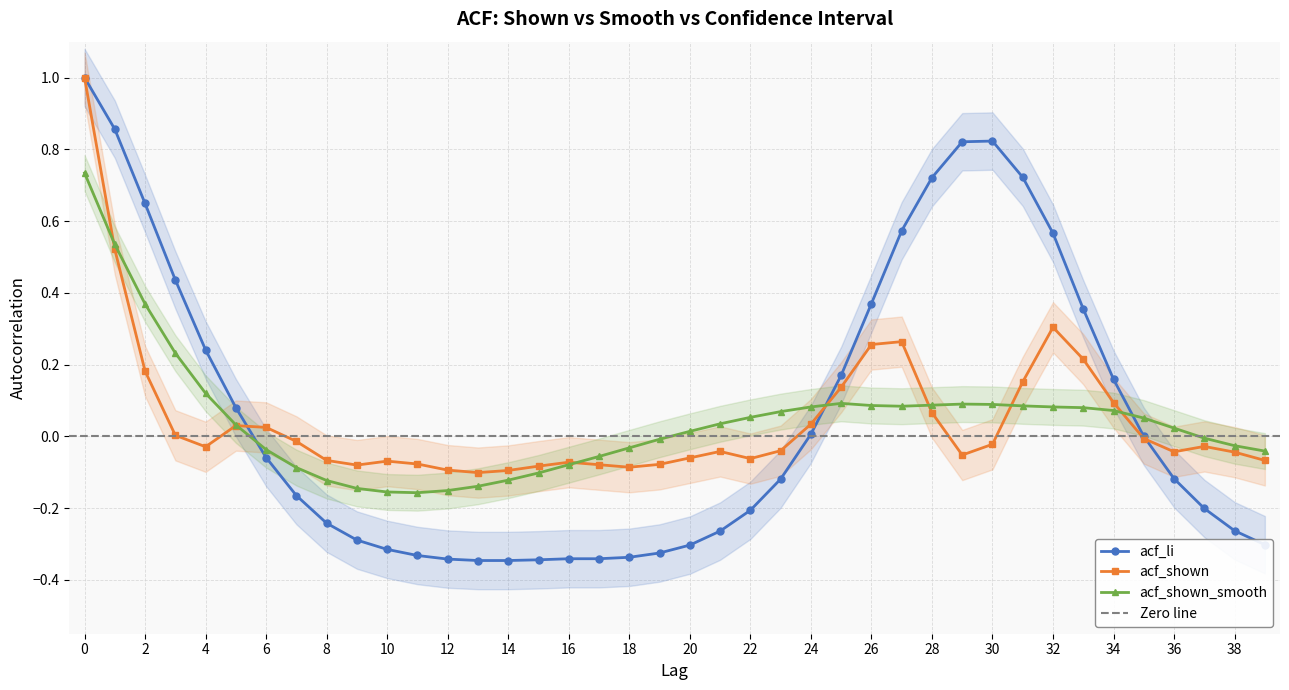

What is the sum of the acf_li values at 2 and 27?

1.2